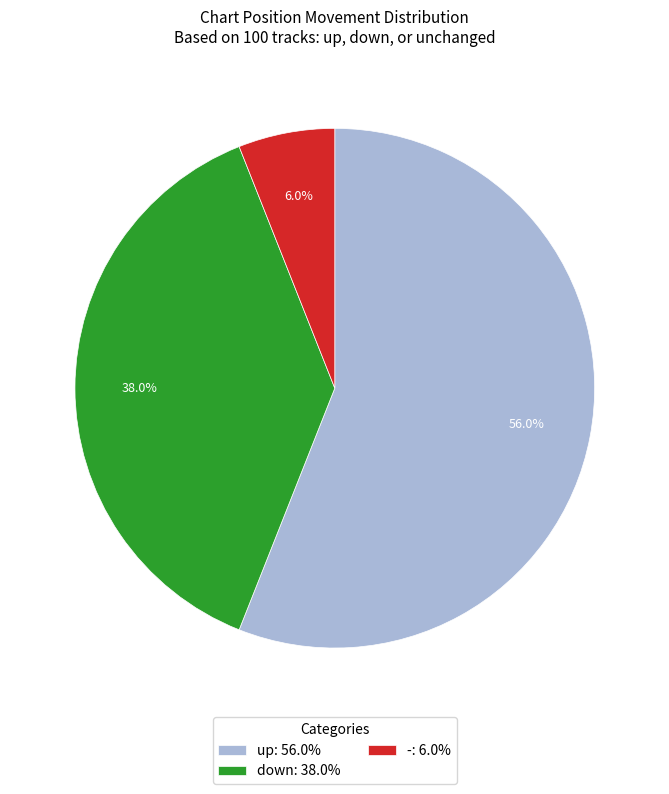

Count the number of slices in the pie.

3